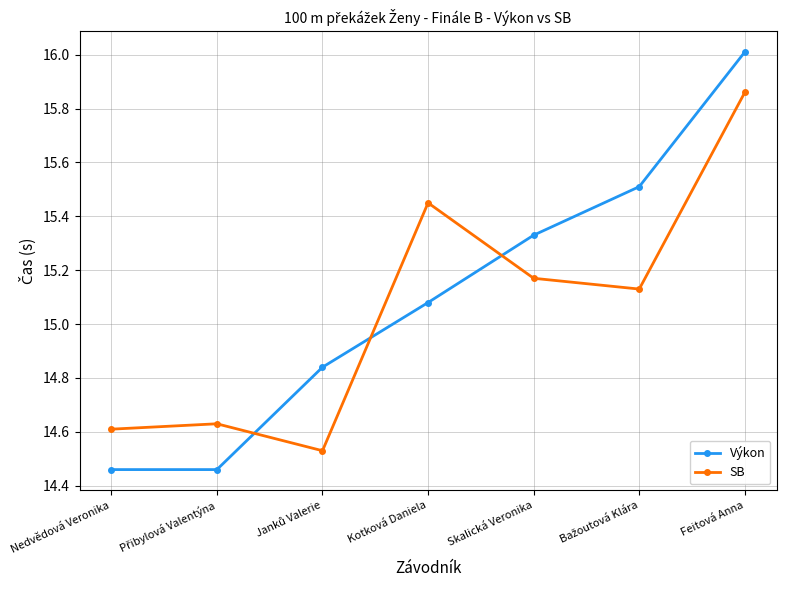

How many intersections are there between SB and Výkon?

3